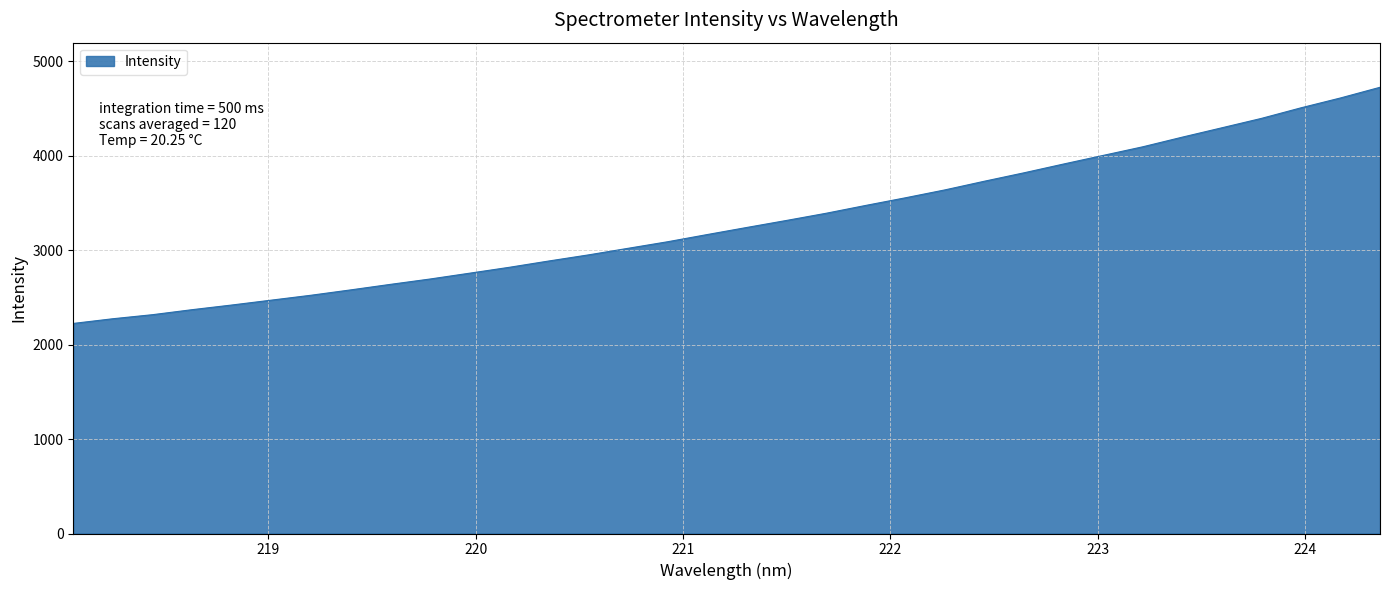

What is the minimum value shown in the chart?

2223.8